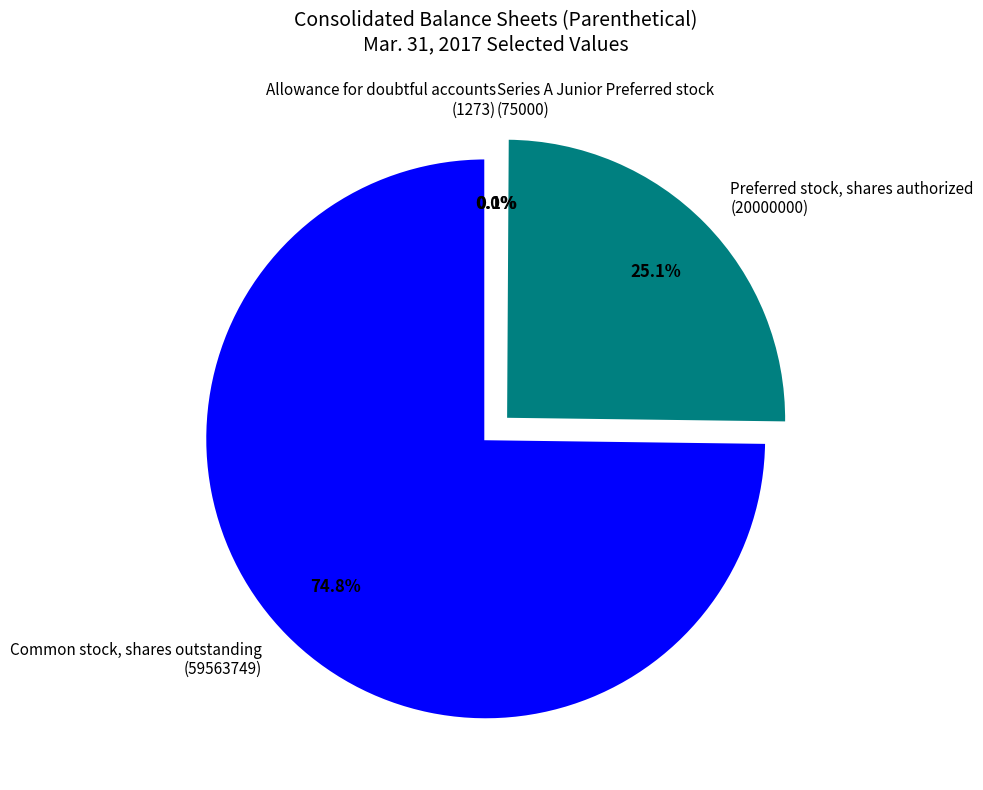

Which category has the biggest portion of the pie?

Common stock, shares outstanding (59563749)